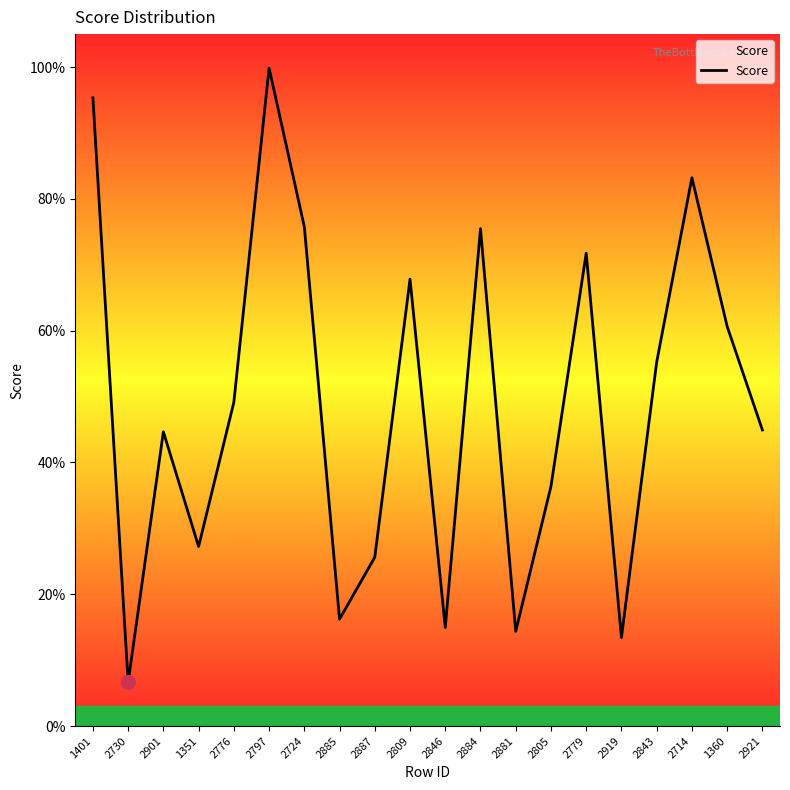

How many points are lower than both their immediate neighbors (excluding endpoints)?

6